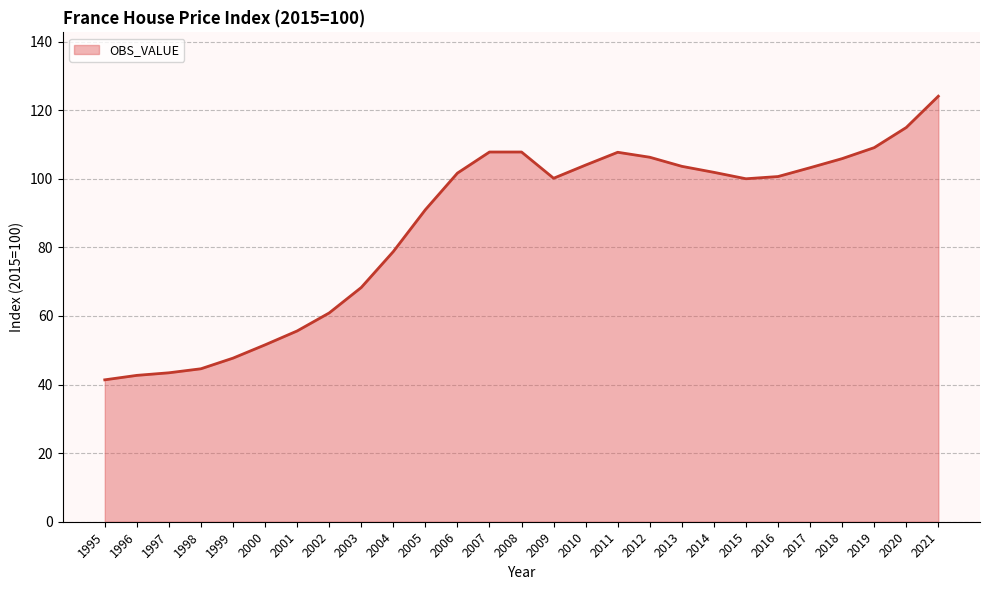

What is the change in value from 2000 to 2012?

+54.7